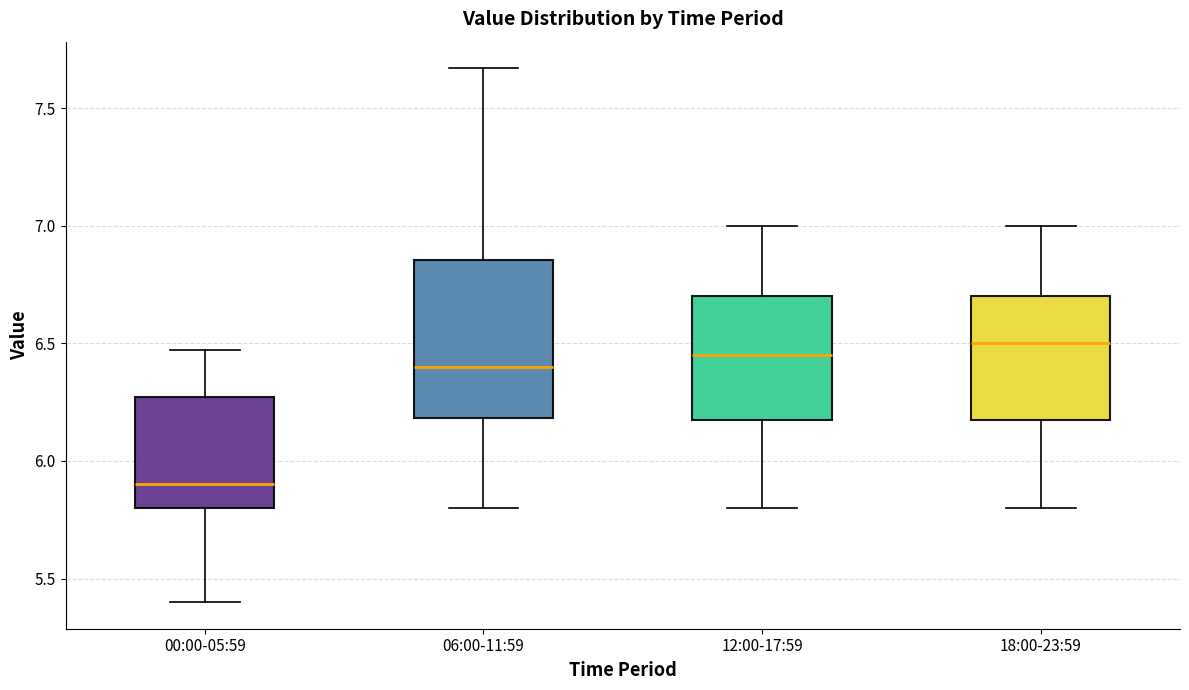

Where does the upper whisker of the box for 06:00-11:59 end on the y-axis? The values are not printed on the chart, so give them approximately, as read against the axis.

7.65